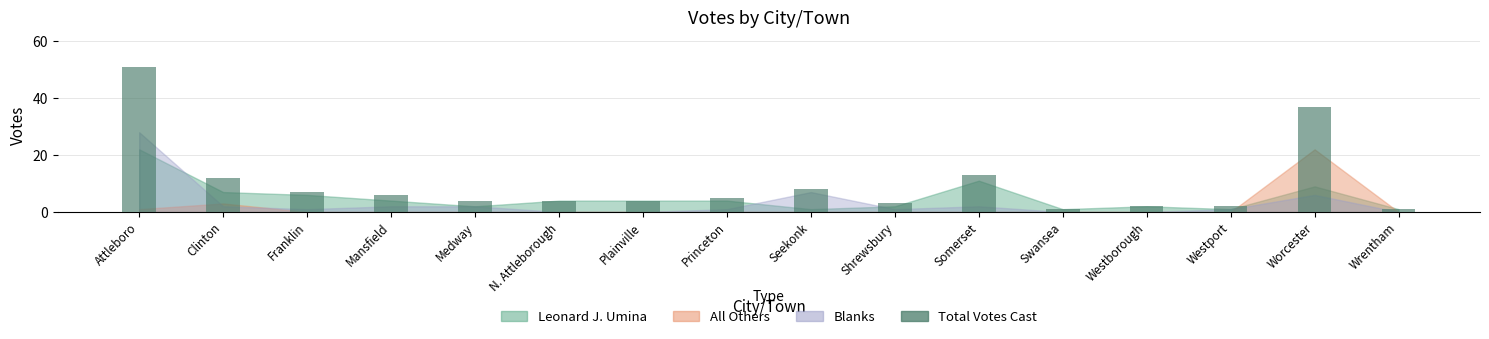

What is the maximum value shown in the chart?

51